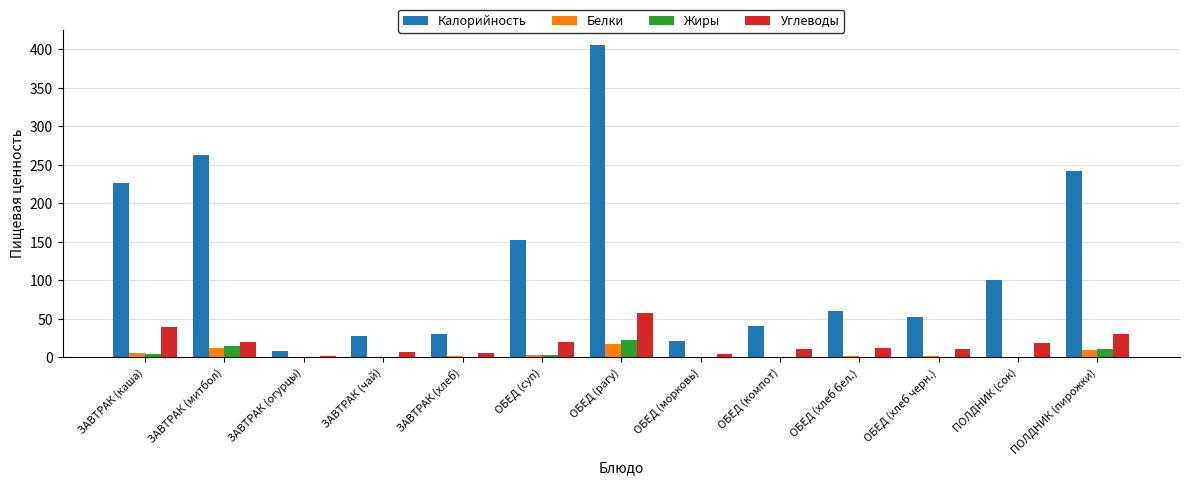

Between ОБЕД (рагу) and ПОЛДНИК (сок), which series saw the biggest shift?

Калорийность